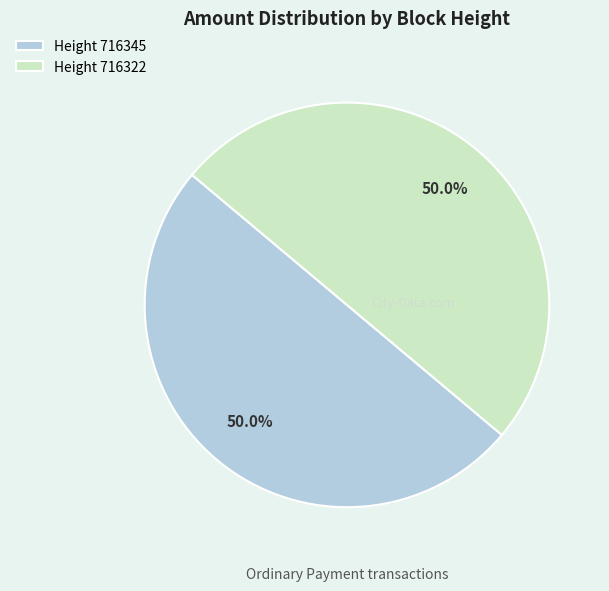

Combined, do Height 716345 and Height 716322 account for over 50%?

Yes